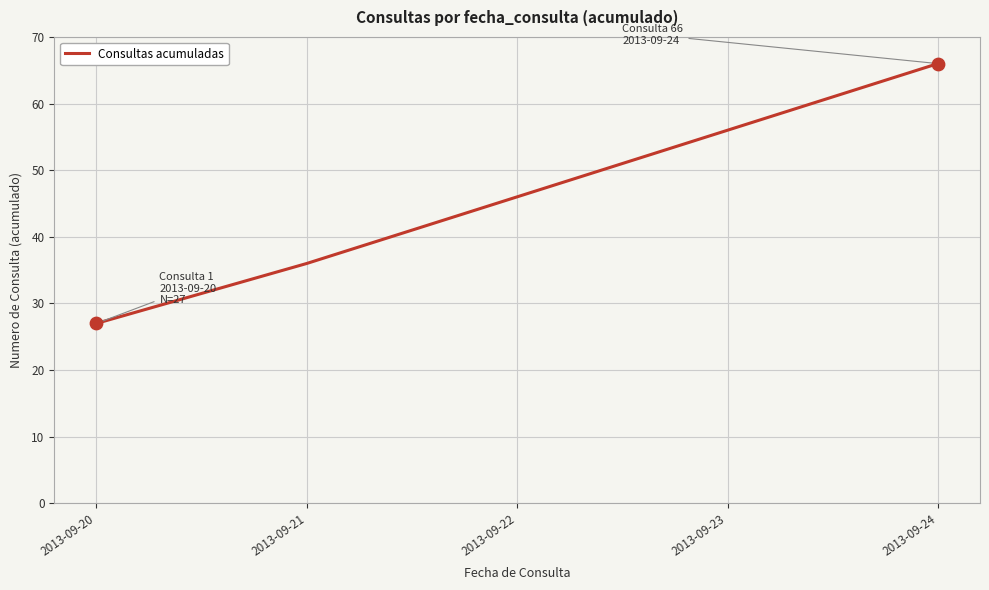

What is the ratio of the value at 2013-09-24 to the value at 2013-09-20?

2.4